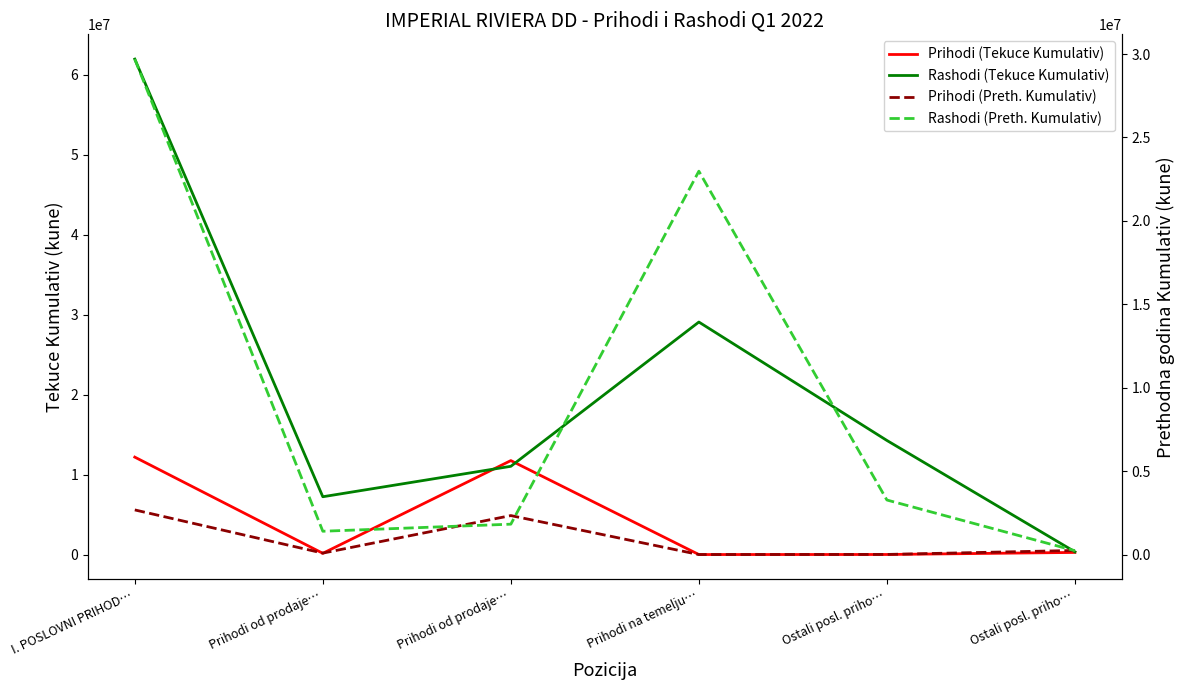

At which label does Prihodi (Tekuce Kumulativ) first exceed 266689?

I. POSLOVNI PRIHOD…